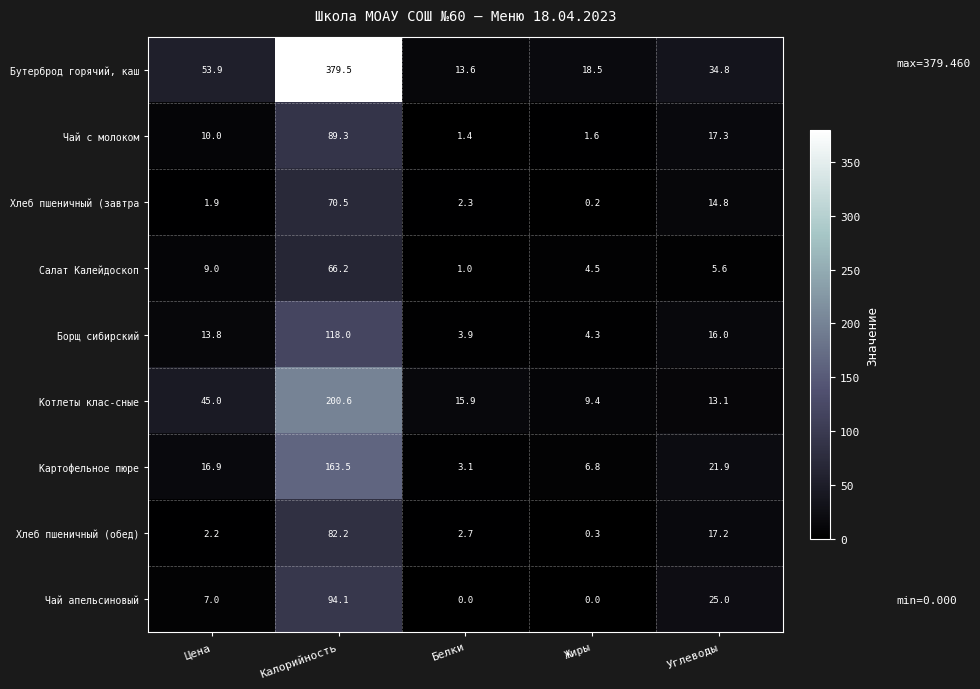

What is the difference between the maximum and minimum values in the Картофельное пюре series?

160.4